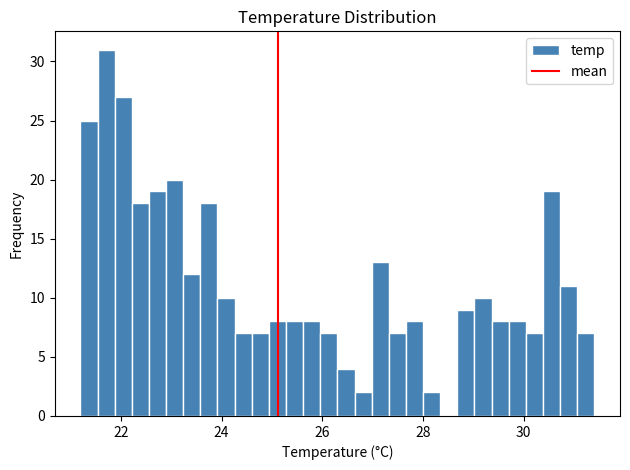

Read against the x-axis, roughly where is the centre of the tallest bar?

21.8